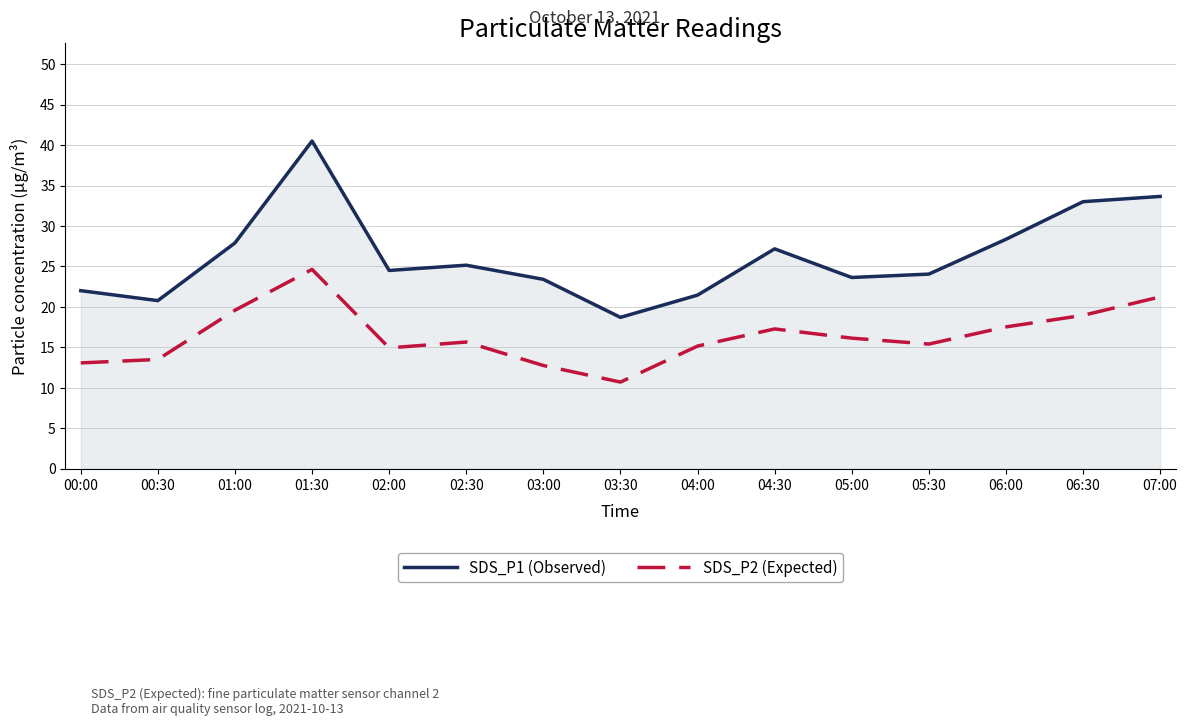

The SDS_P2 (Expected) series shows 14.9 at 02:00. True or false?

True